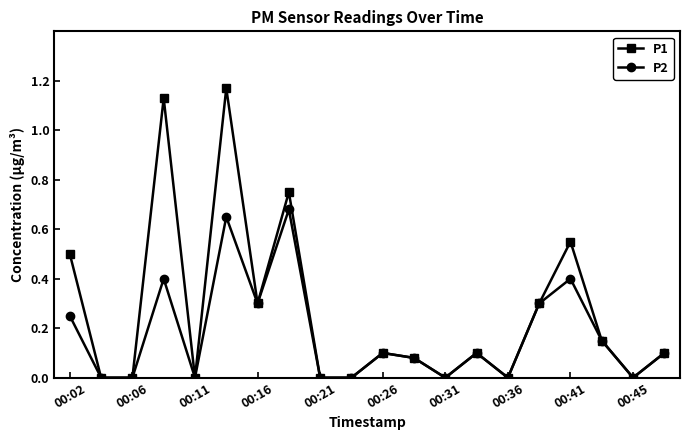

Count the number of data series in this chart.

2